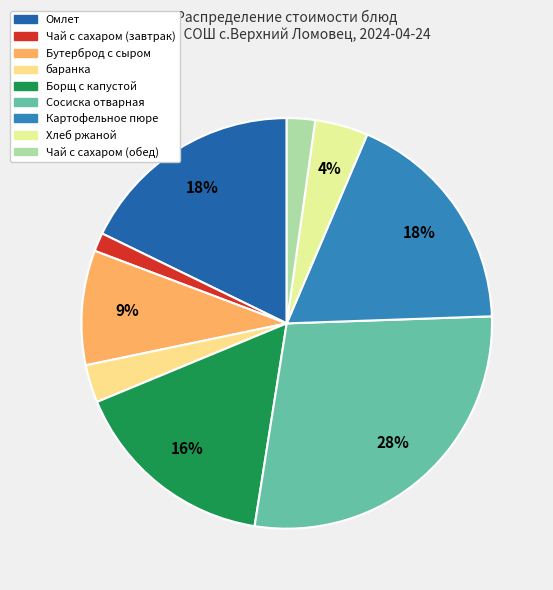

What is the ratio of the value at баранка to the value at Борщ с капустой?

0.2